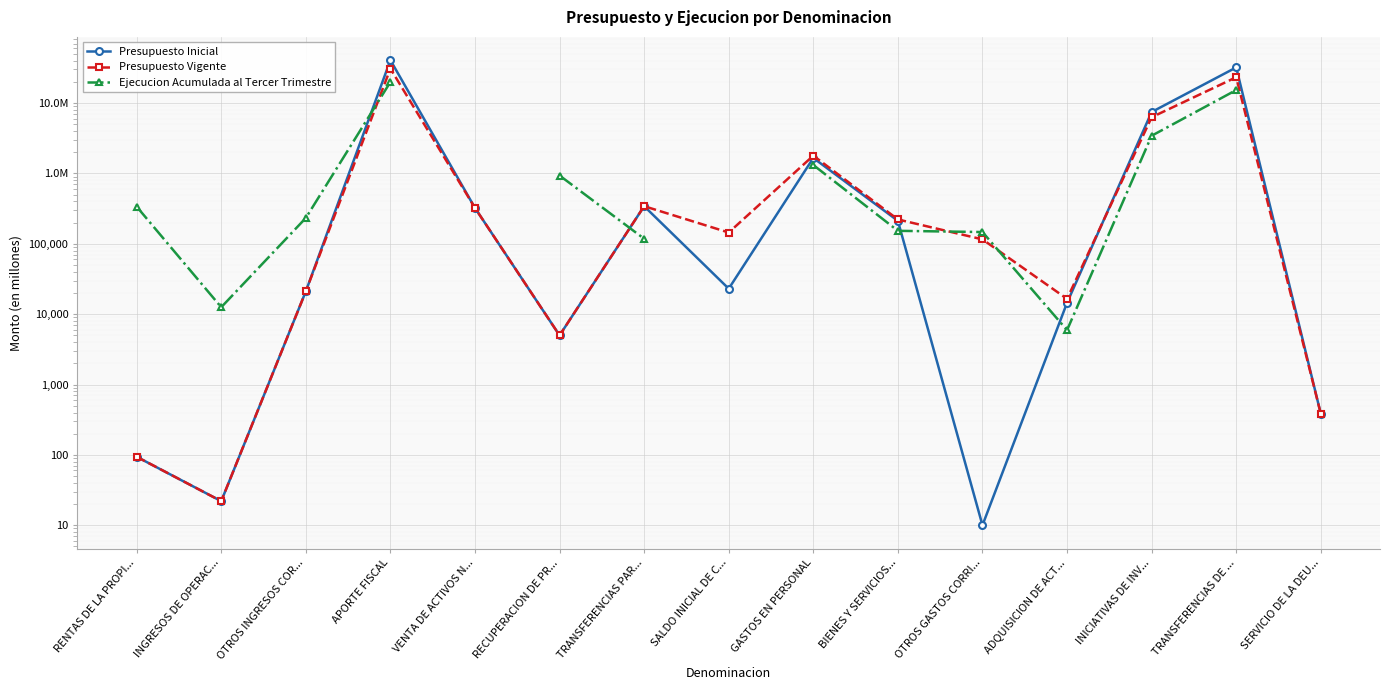

Which series changed the most between INGRESOS DE OPERAC... and ADQUISICION DE ACT...?

Presupuesto Vigente